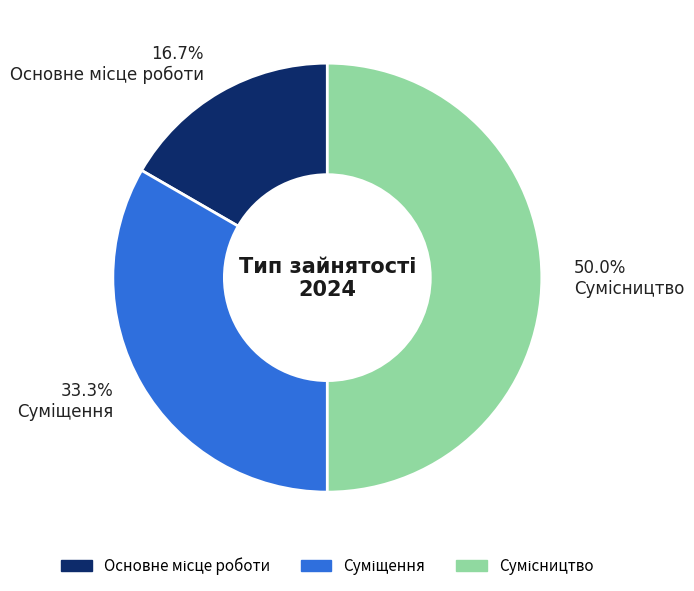

Which category has the smallest portion of the pie?

Основне місце роботи